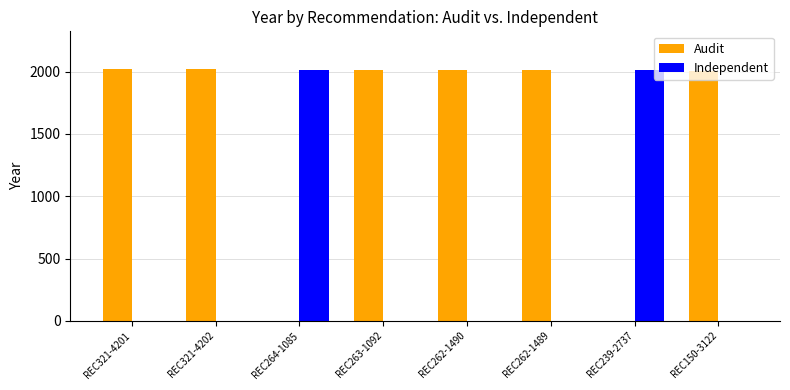

The value of Audit at REC321-4202 is 813. True or false?

False